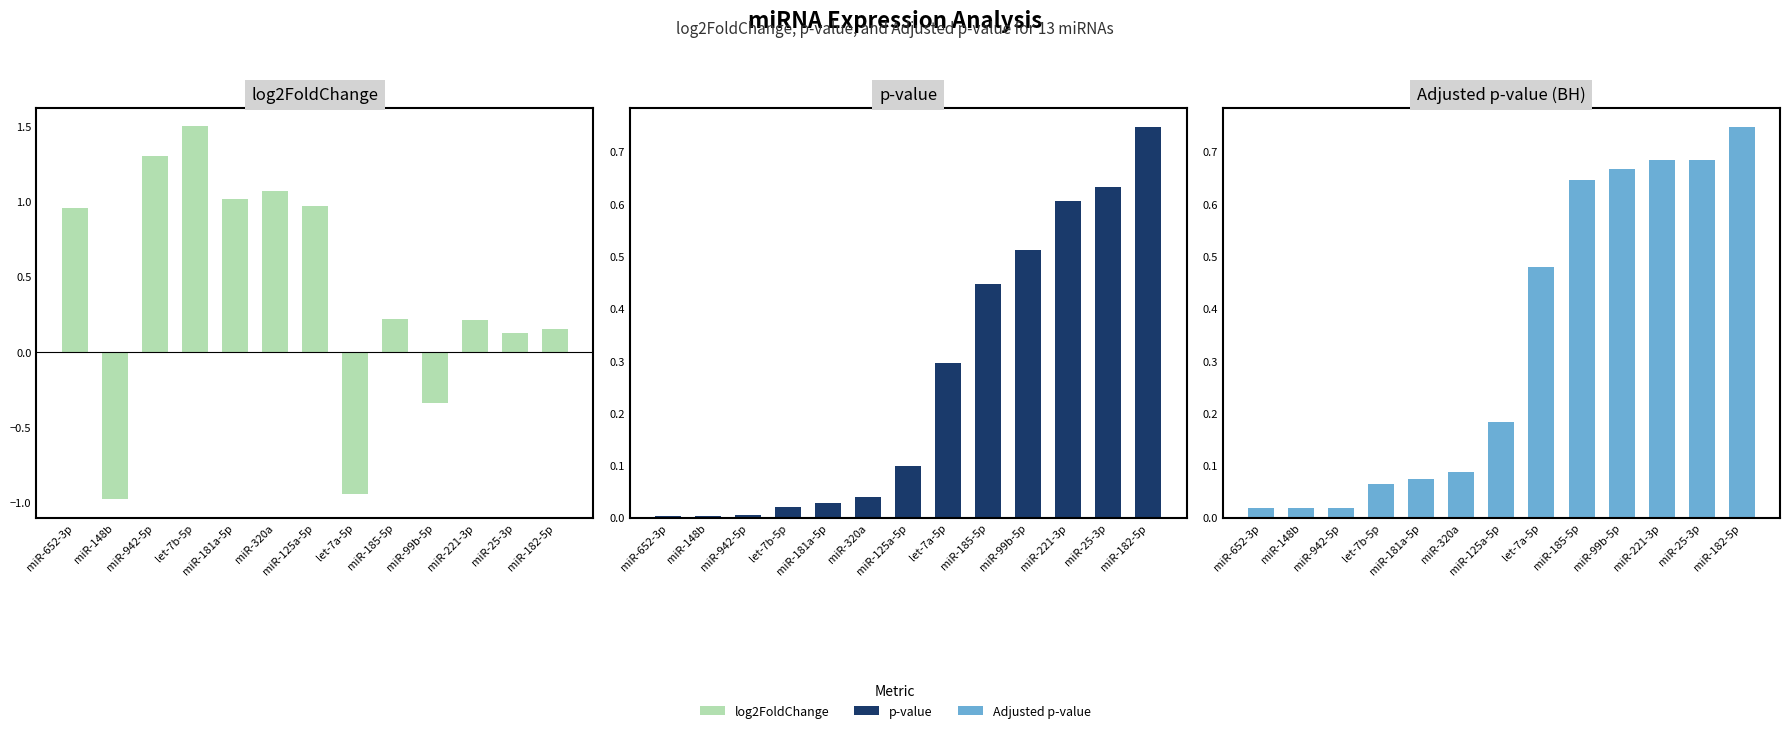

How many values in the log2FoldChange series exceed 0?

10